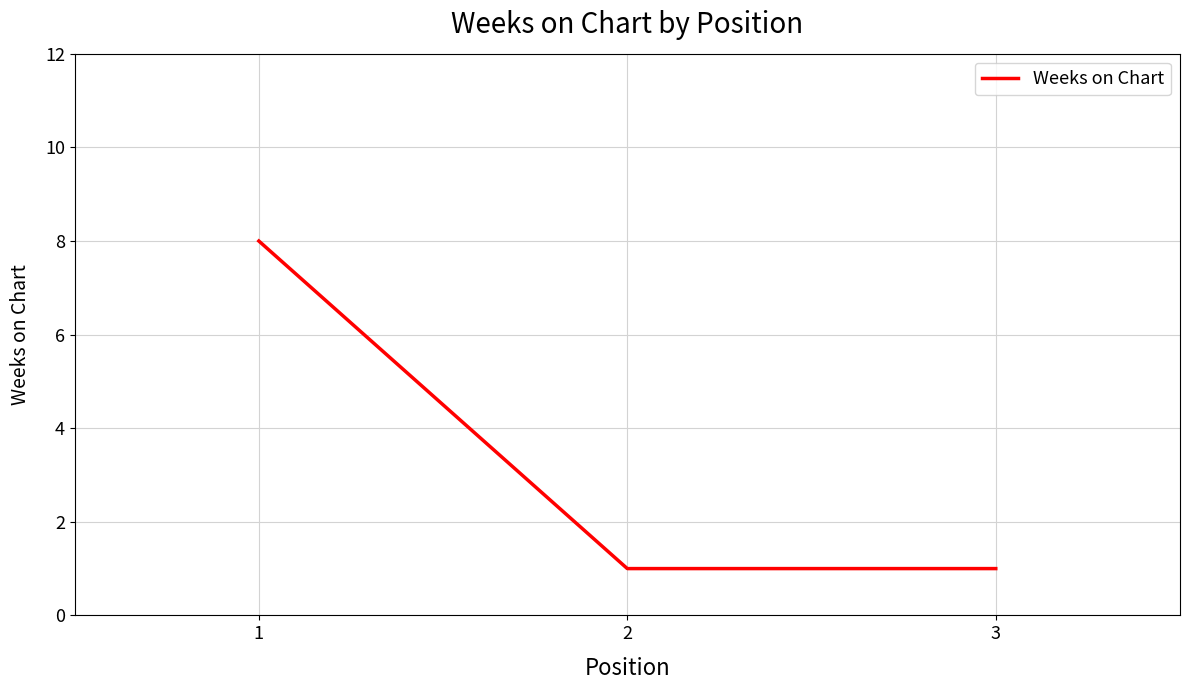

Does the chart have visible grid lines?

Yes